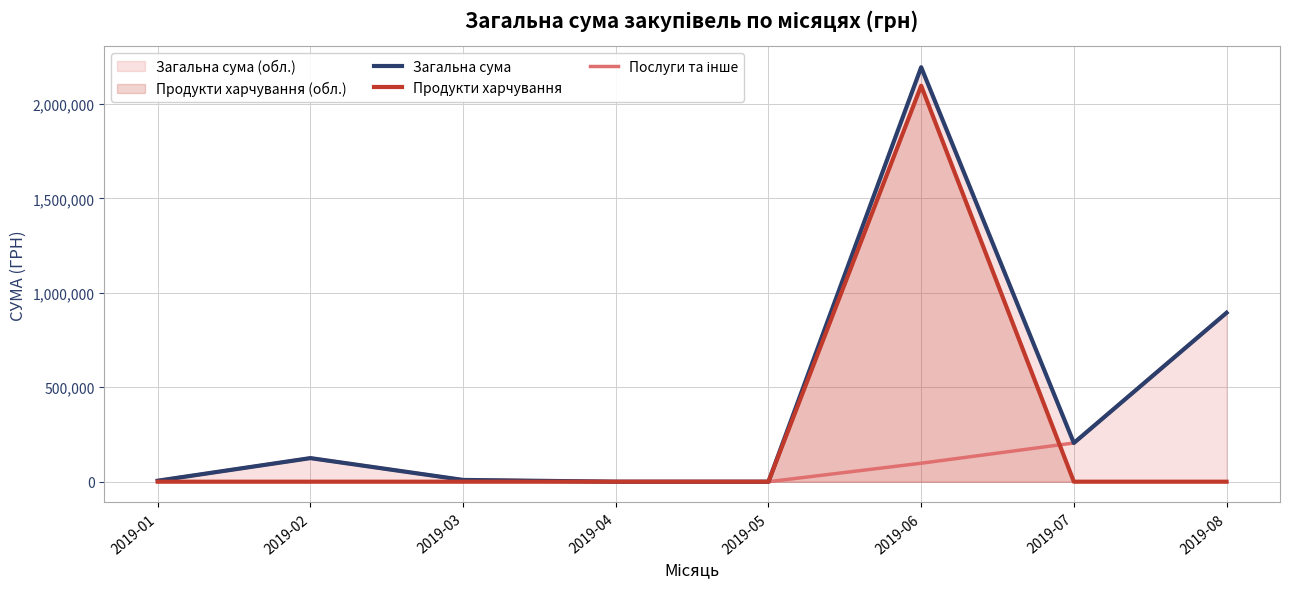

How many times do Послуги та інше and Продукти харчування cross each other?

1